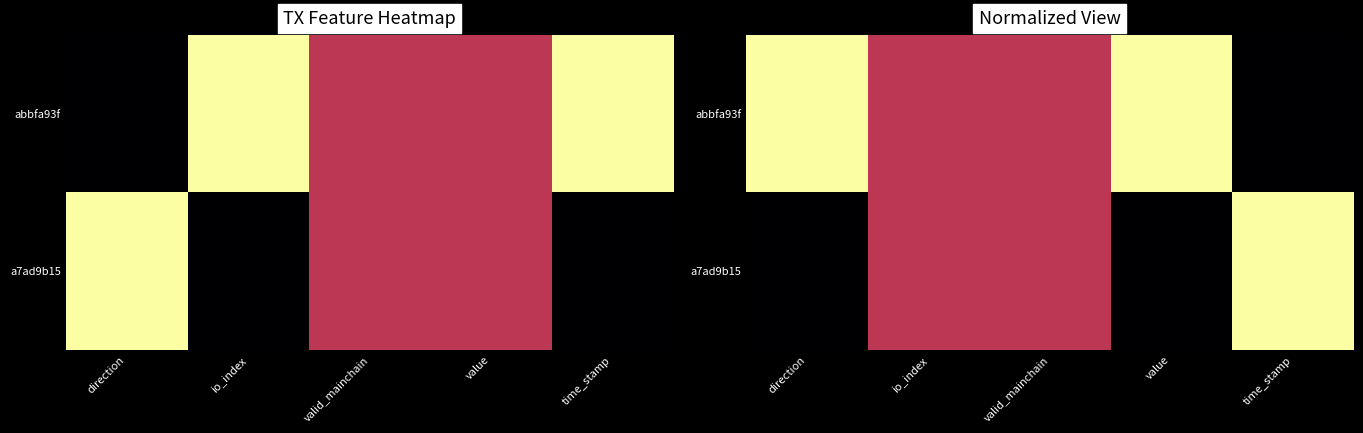

What is the total value across all series at valid_mainchain?

1.0